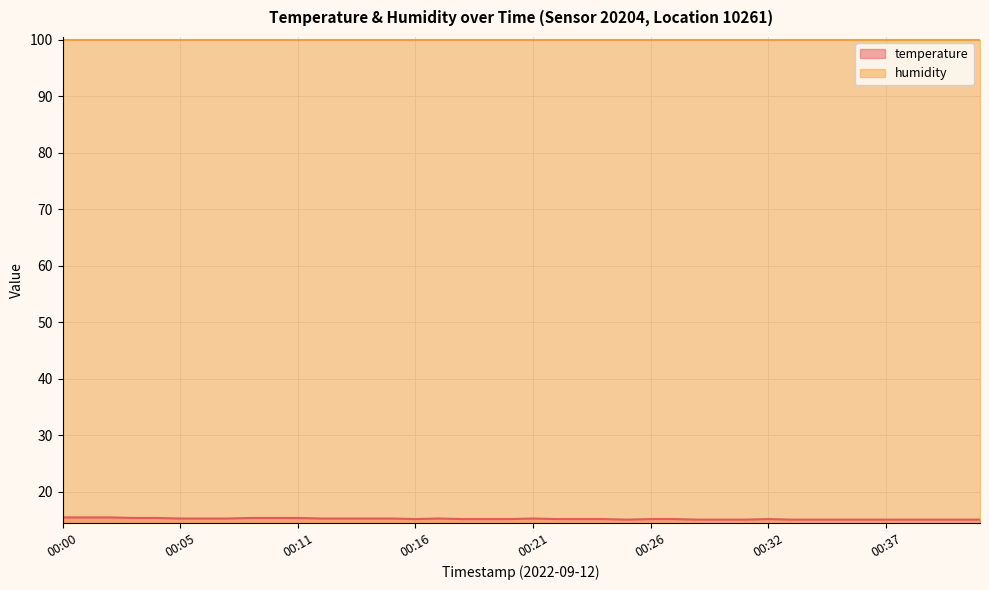

Count the number of categories in the chart.

40